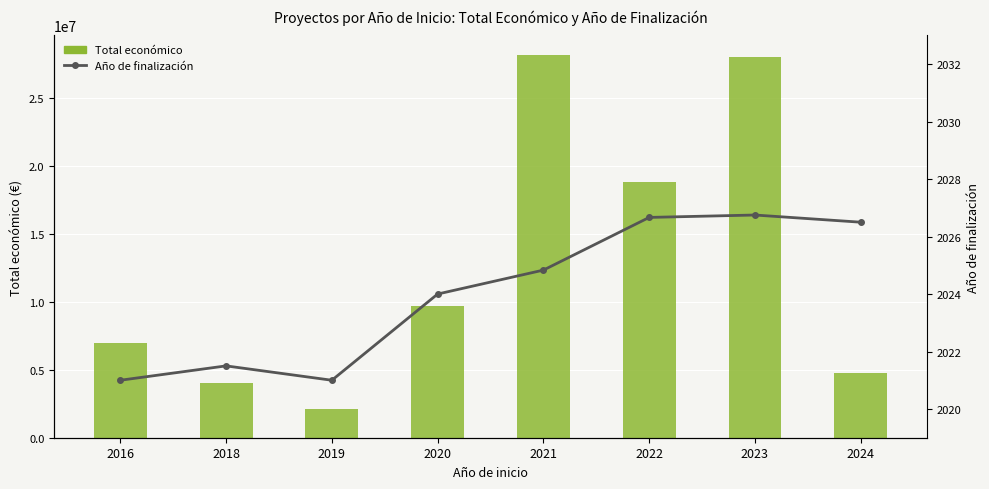

True or false: Total económico has a value of 36787999.1 at 2021.

False